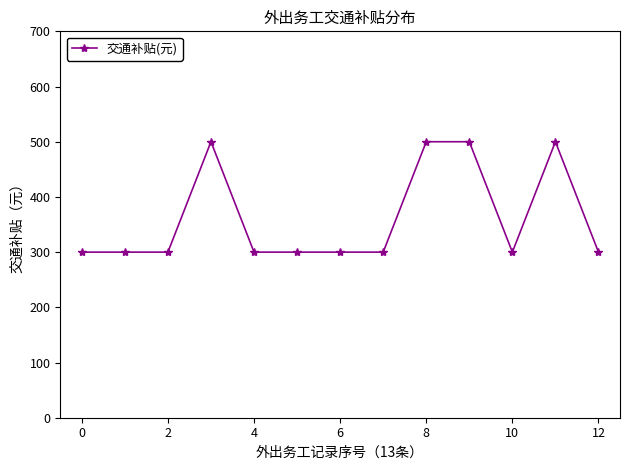

What is the smallest value displayed?

300